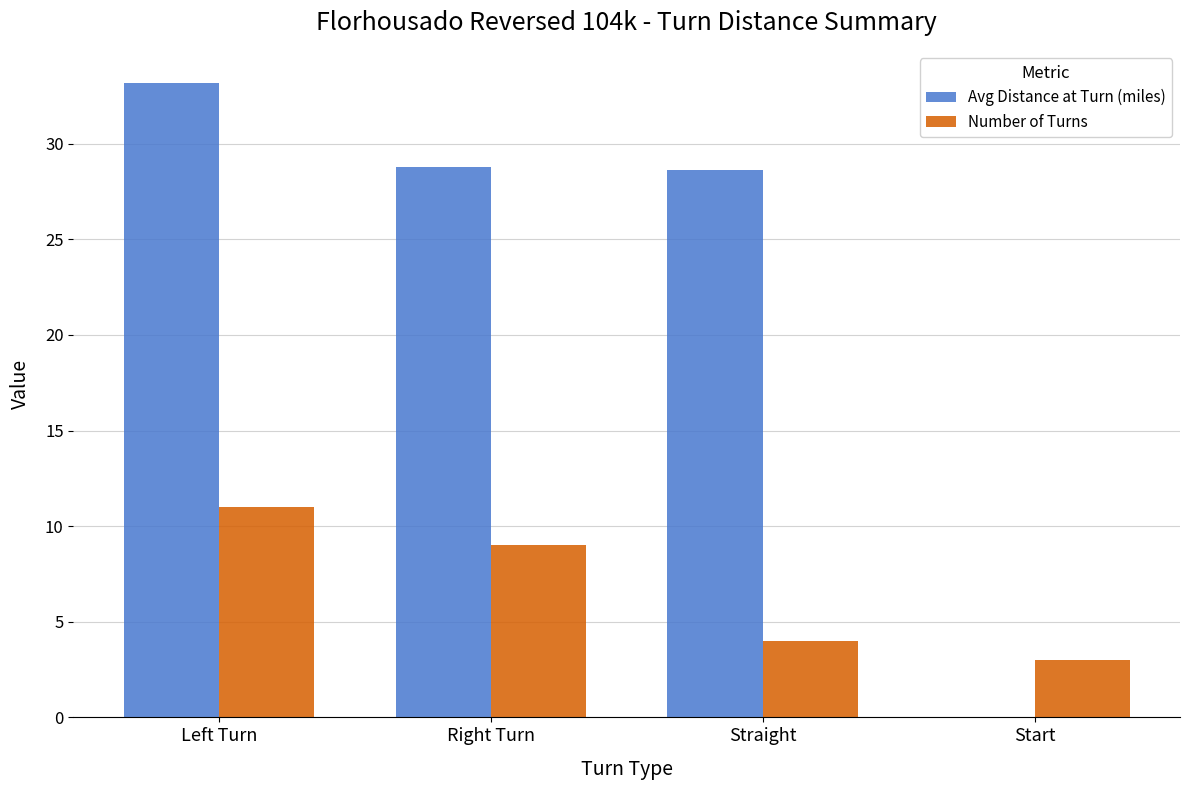

At which label does Avg Distance at Turn (miles) first exceed 28?

Left Turn